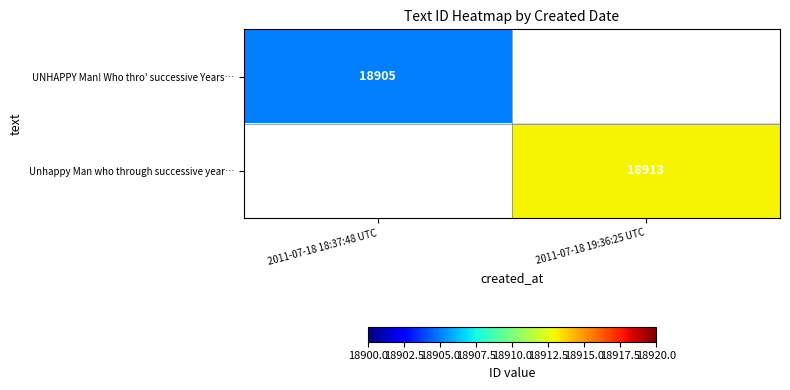

True or false: Unhappy Man who through successive year… has a value of 18913 at 2011-07-18 19:36:25 UTC.

True